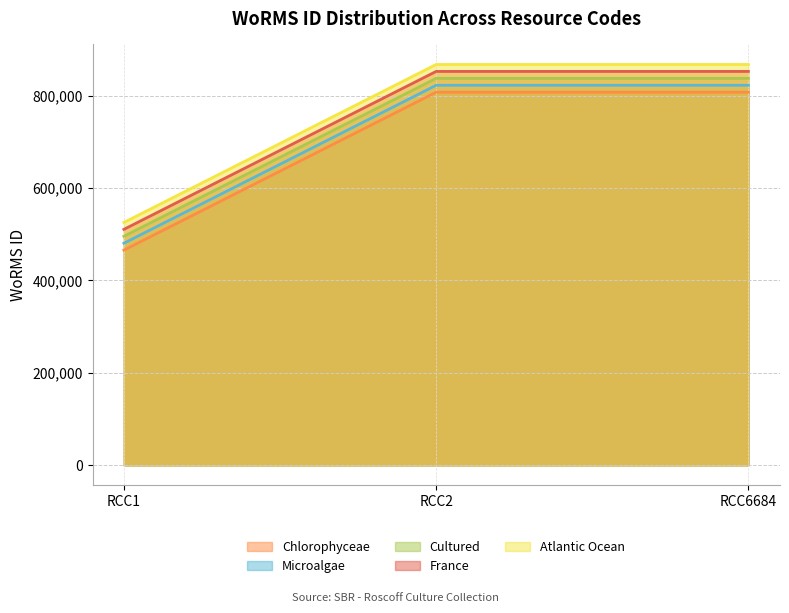

Reading right to left, list all the values displayed in this chart.

Chlorophyceae: 807201	807201	465424
Microalgae: 822201	822201	480424
Cultured: 837201	837201	495424
France: 852201	852201	510424
Atlantic Ocean: 867201	867201	525424